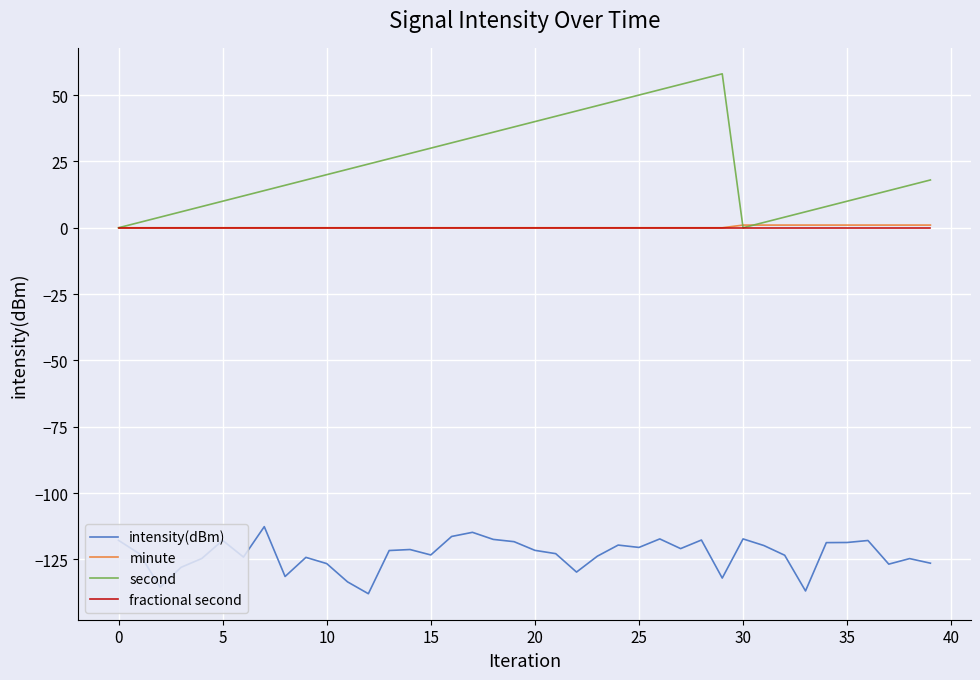

What is the minimum value shown in the chart?

-137.9